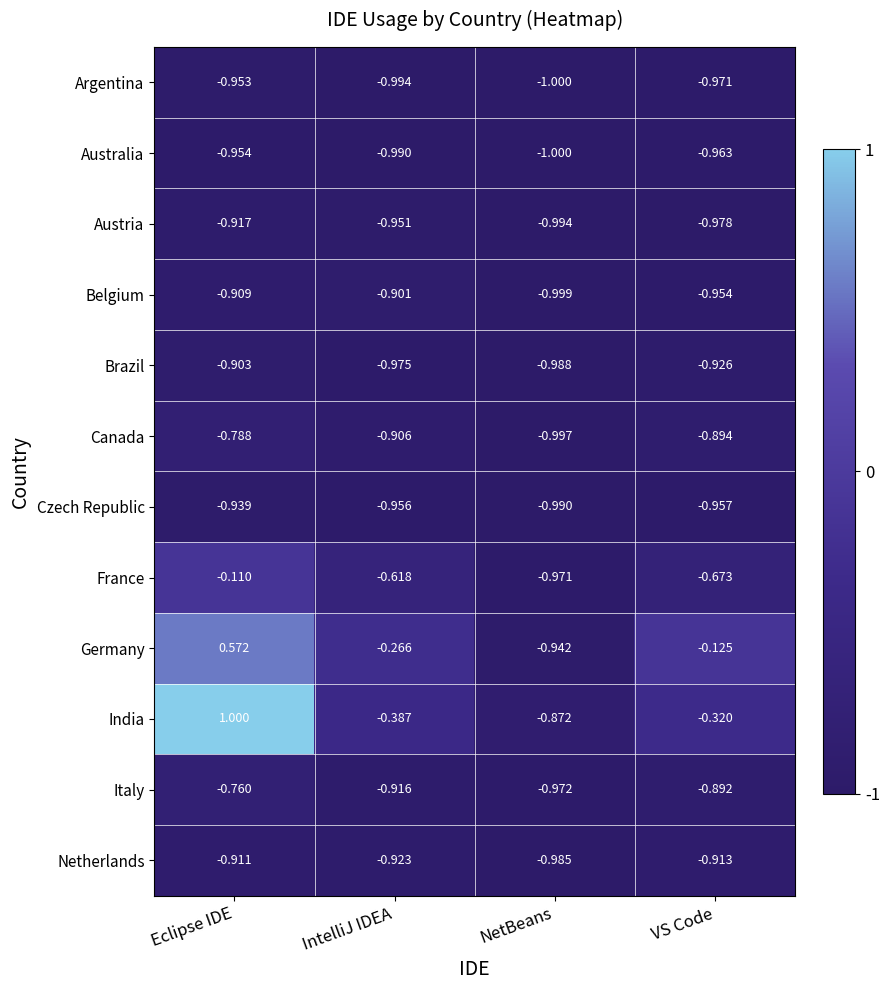

What is the total value across all series at VS Code?

-9.6